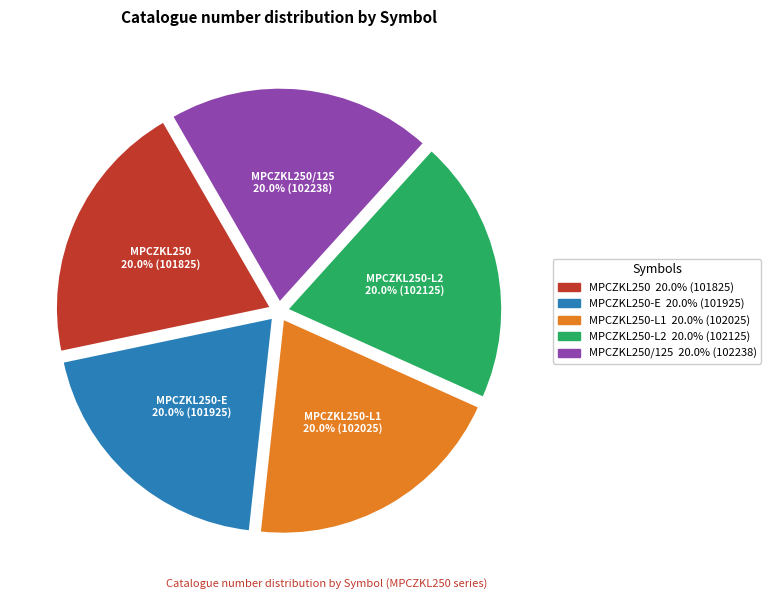

To the nearest percent, what is the combined percentage of MPCZKL250 and MPCZKL250-L1?

40%